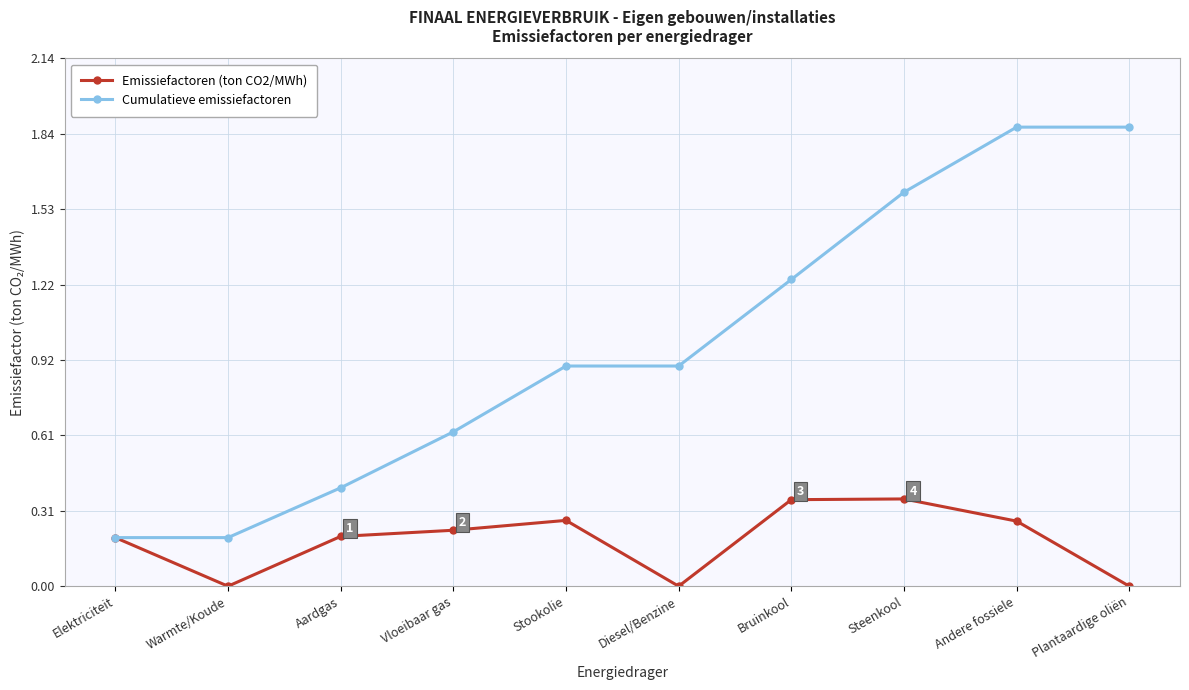

What is the label of the 1st point from the right?

Plantaardige oliën